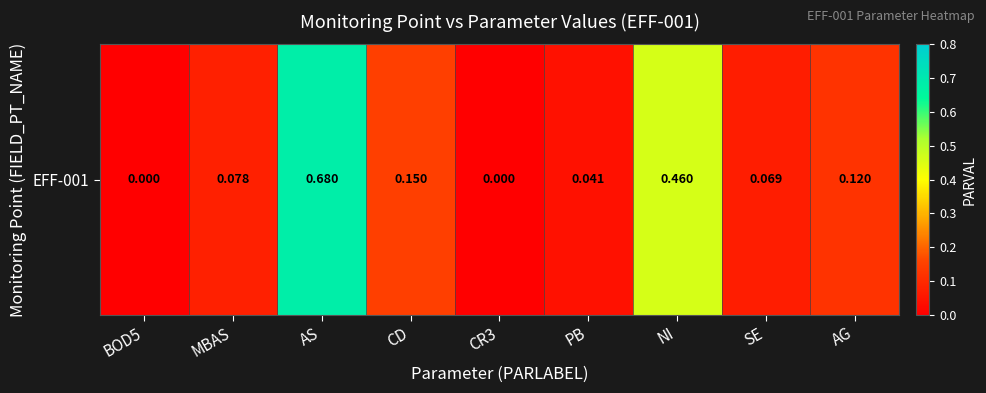

Which has a higher value, SE or CD?

CD